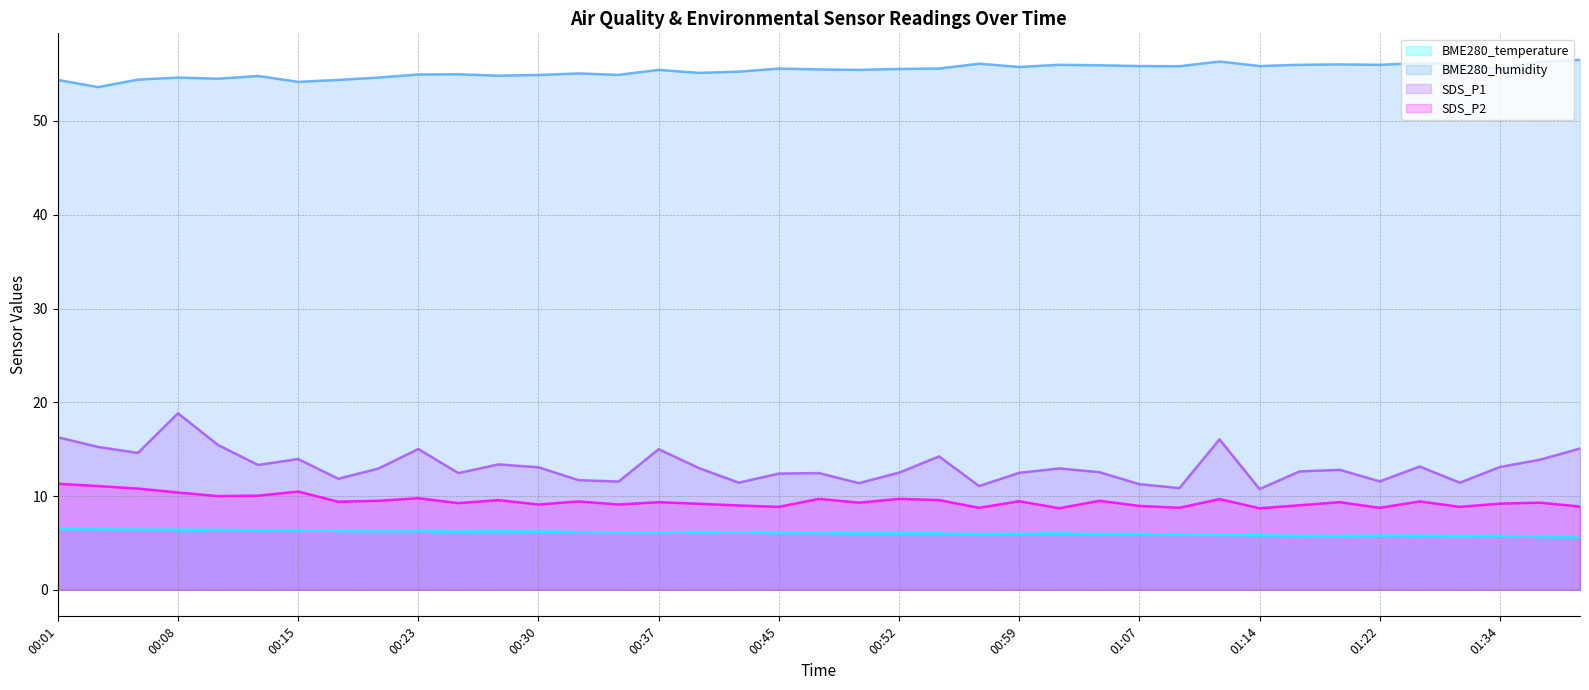

Read the SDS_P1 value at 01:04.

12.6